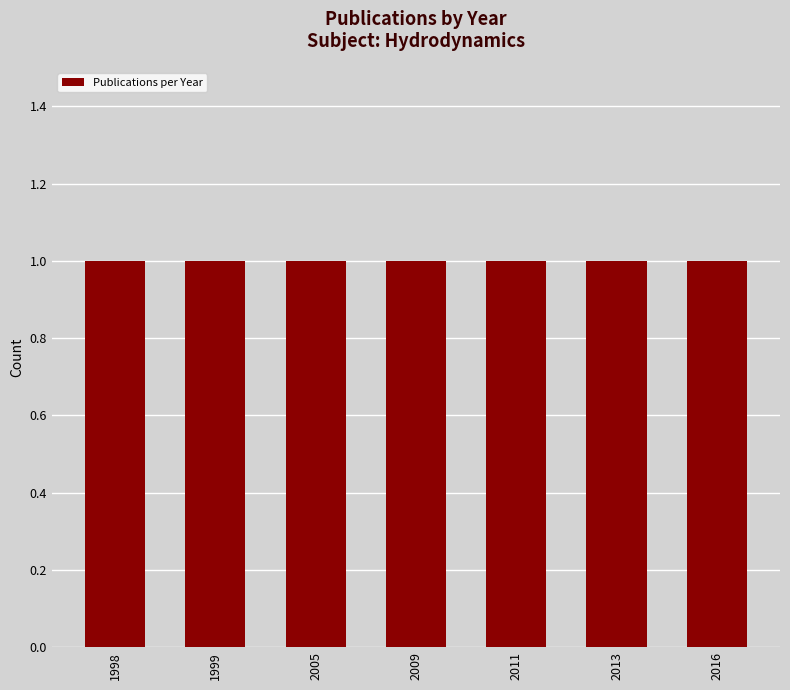

Rank the categories by value from highest to lowest.

2016, 2013, 2011, 2009, 2005, 1999, 1998